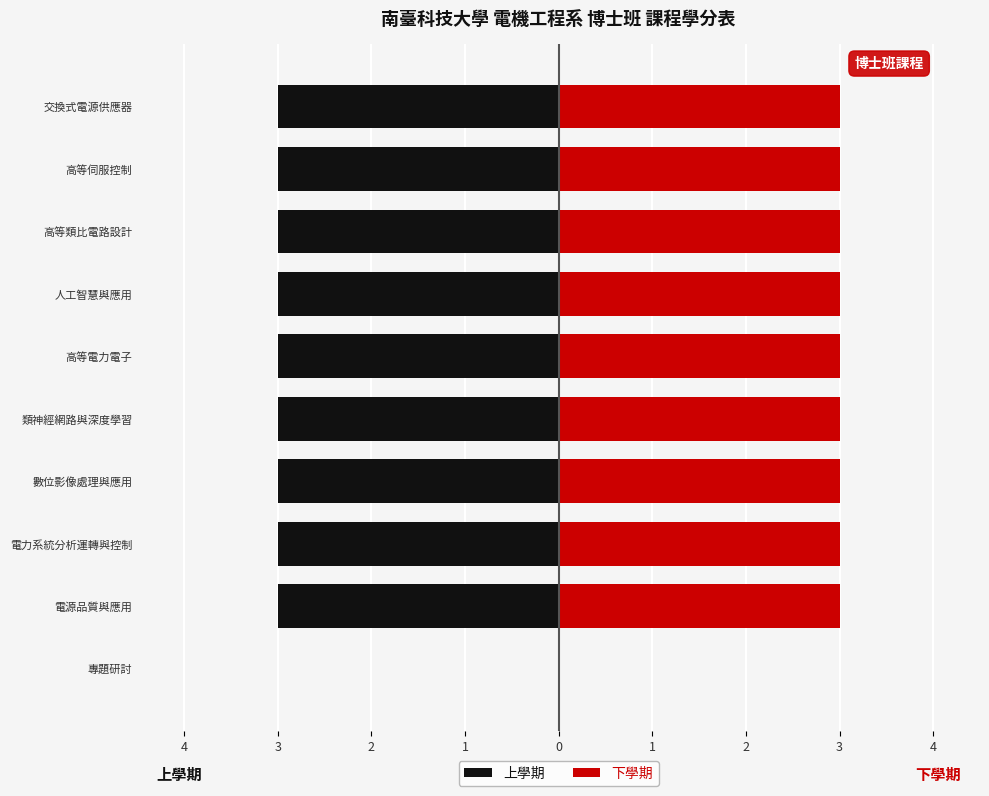

Rank the series by their maximum value, from highest to lowest.

下學期, 上學期